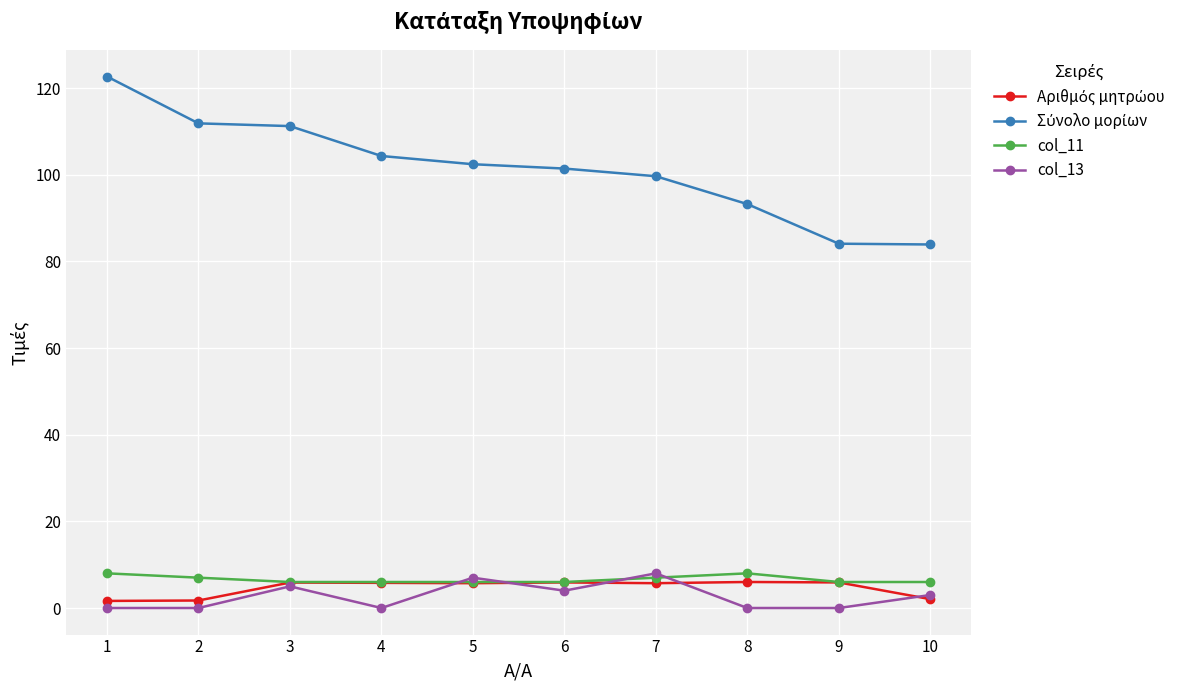

What is the spread (max minus min) of values at 9?

84.1